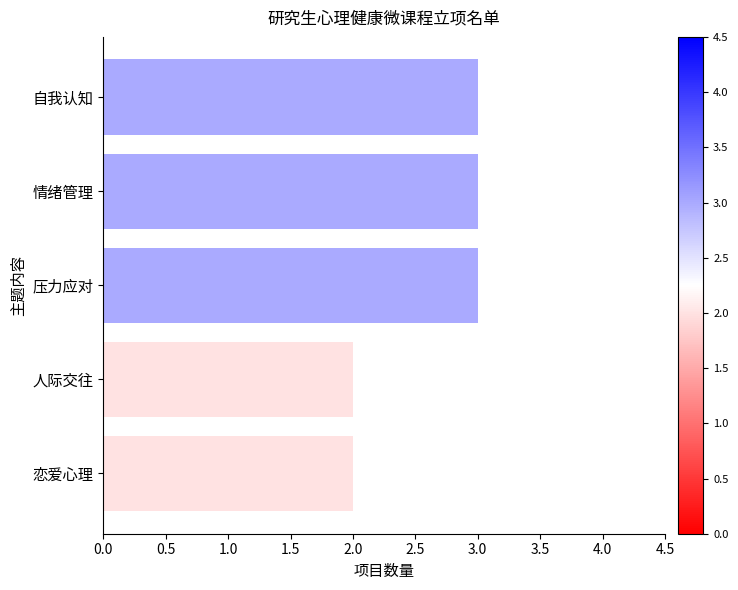

How many values are between 2 and 3?

5